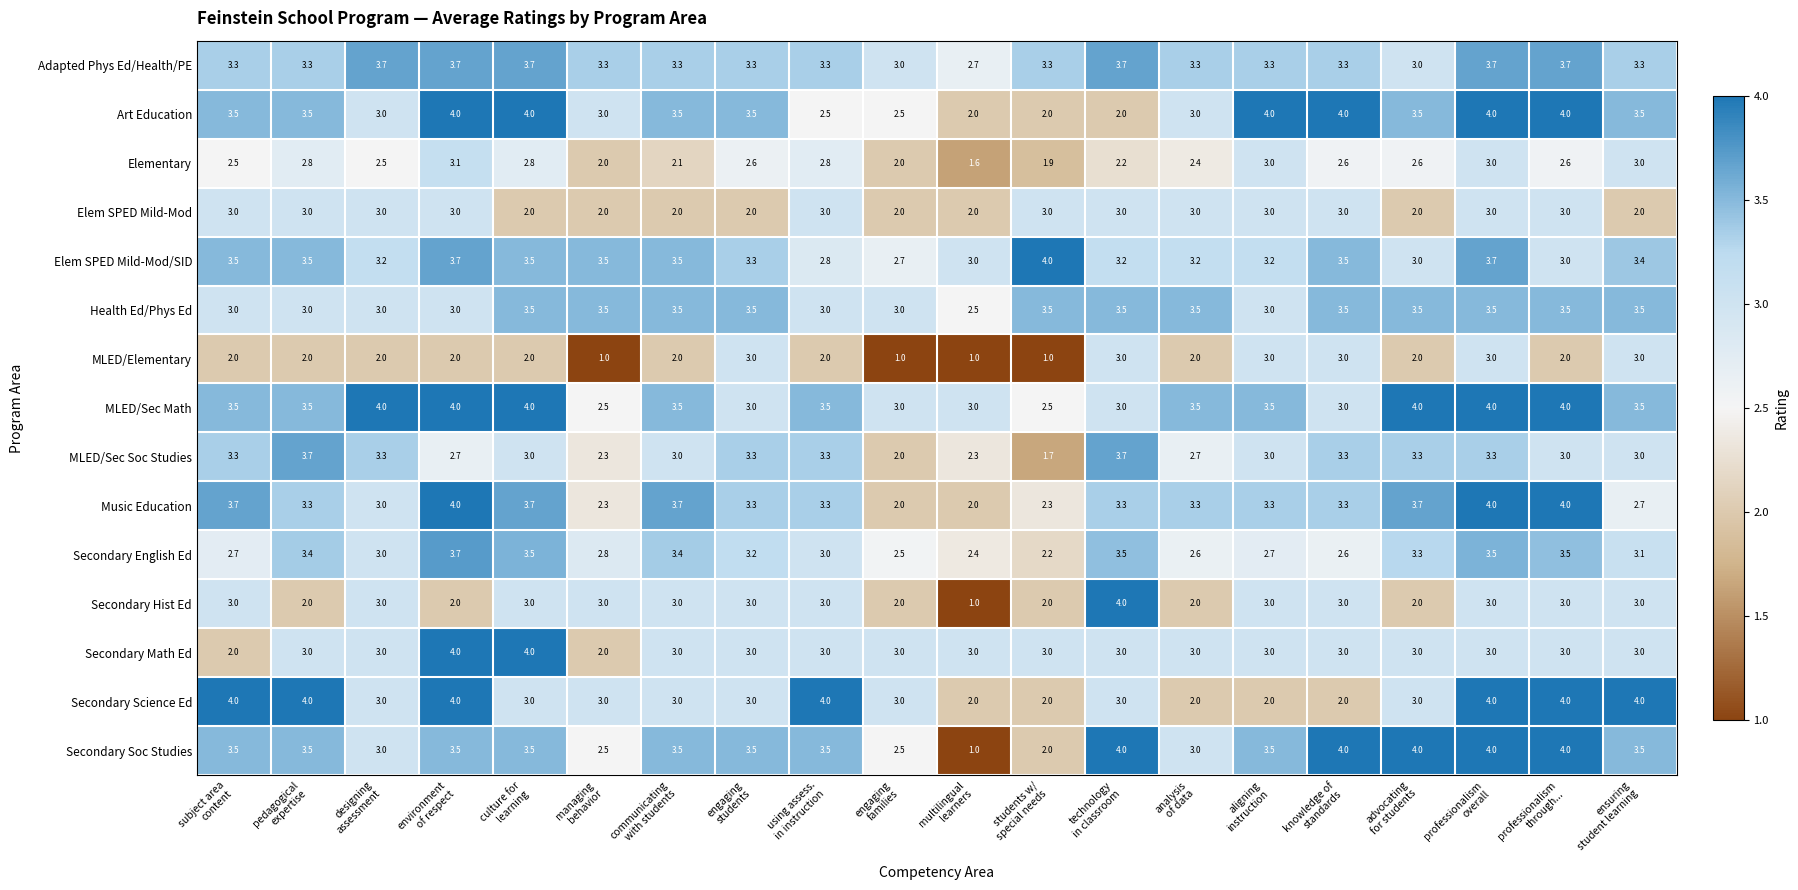

Which series has the largest total across all categories?

MLED/Sec Math